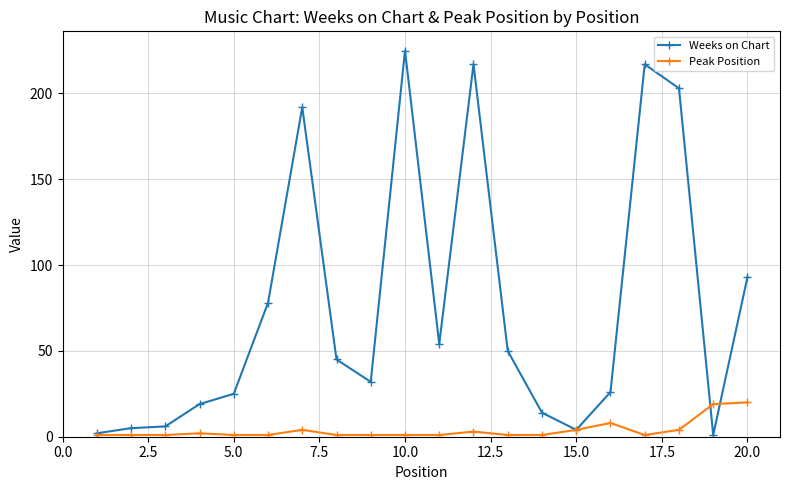

At how many categories does at least one series exceed 198?

4